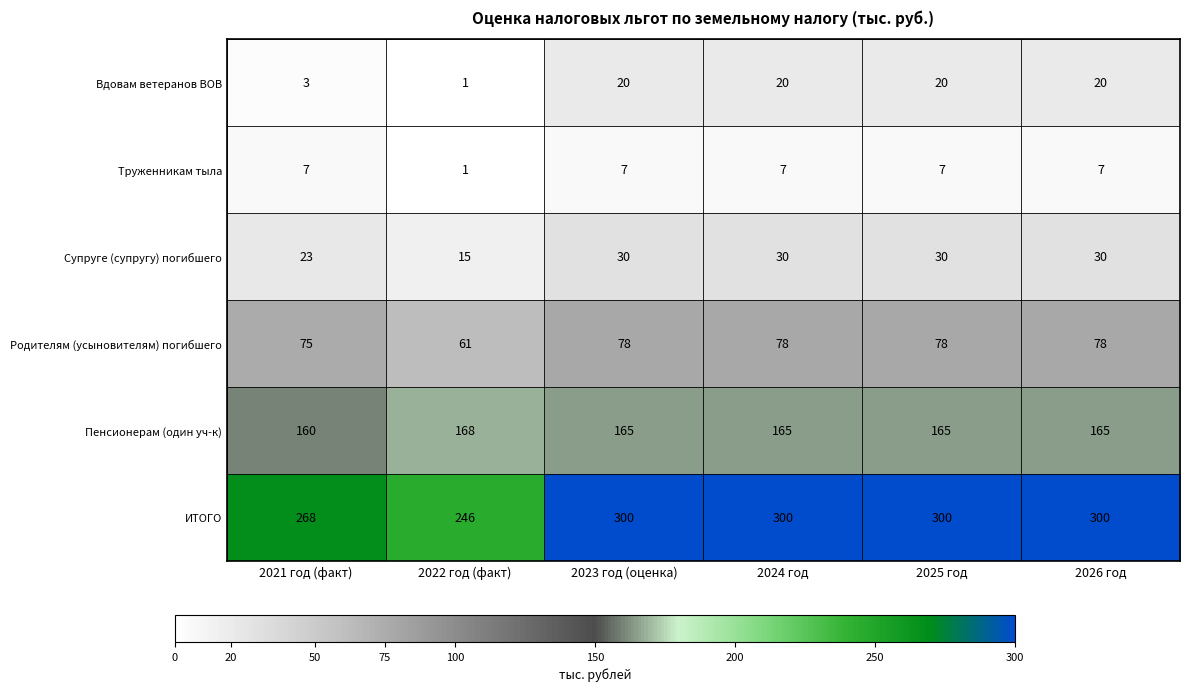

Which series changed the most between 2021 год (факт) and 2025 год?

ИТОГО